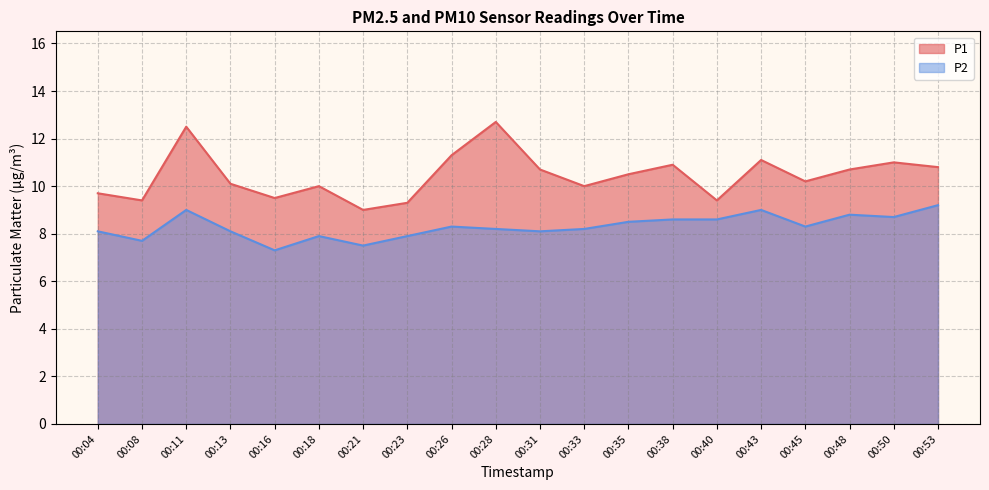

What is the difference between the maximum and minimum values in the P2 series?

1.9